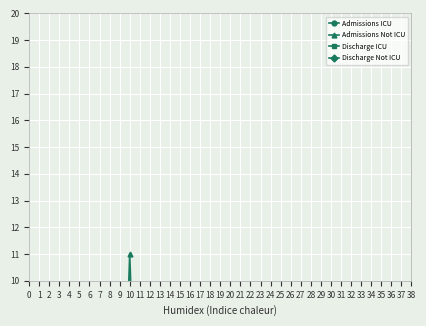

What is the sum of all Discharge Not ICU values?

35